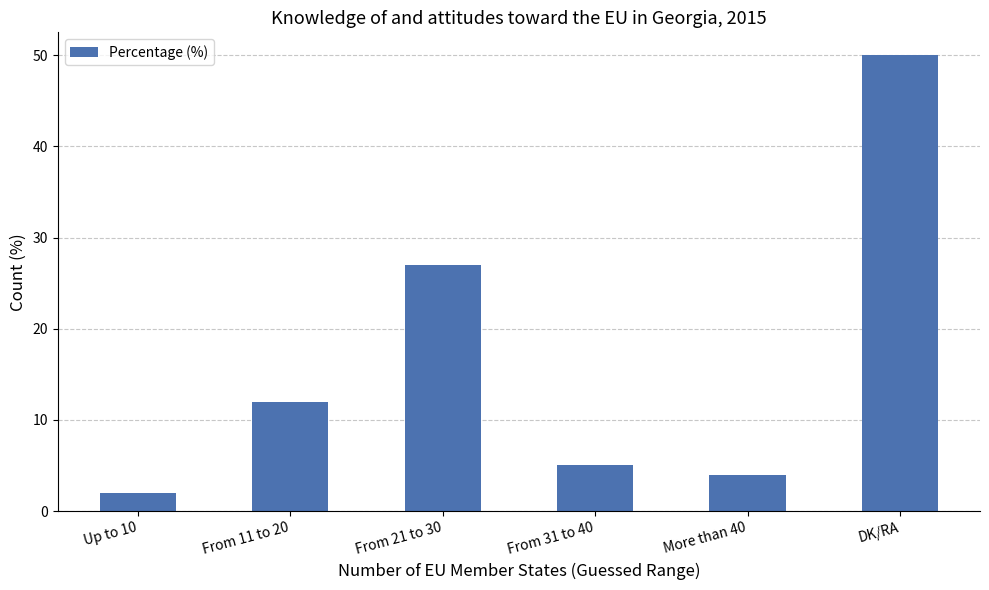

Between More than 40 and From 11 to 20, which is larger?

From 11 to 20